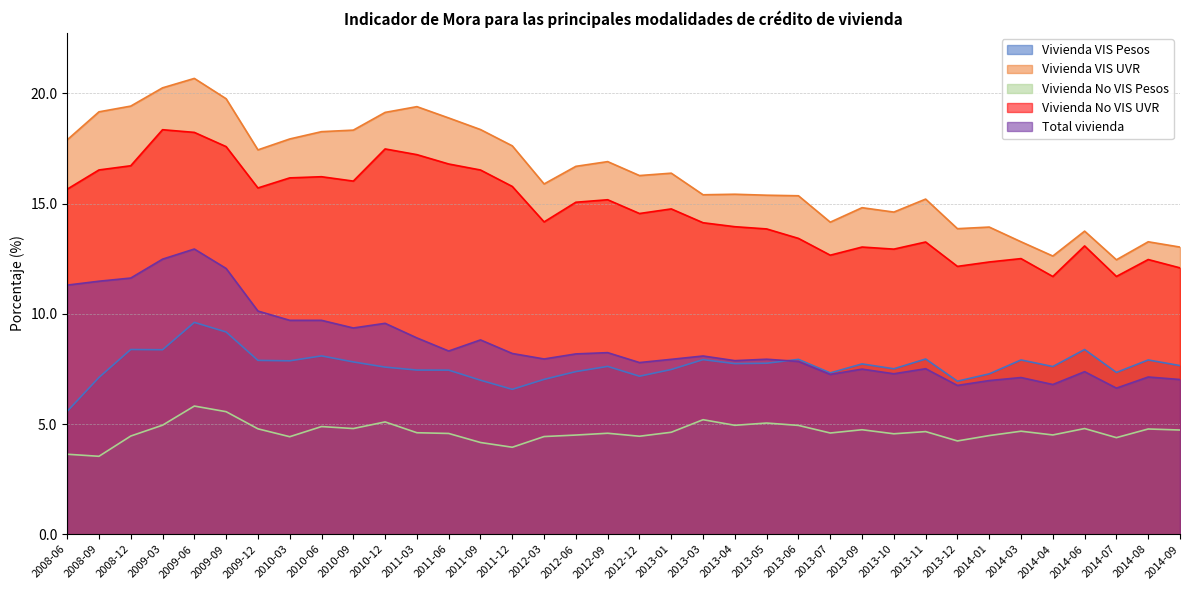

What is the value of the Vivienda No VIS Pesos point at the 33rd from the left?

4.8